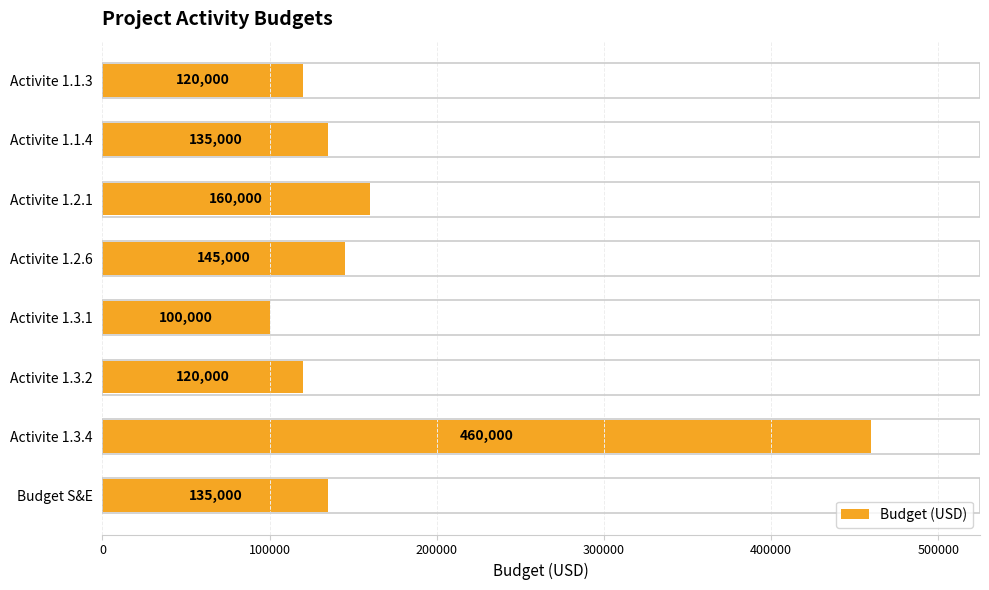

What is the value of the 5th bar from the top?

100000